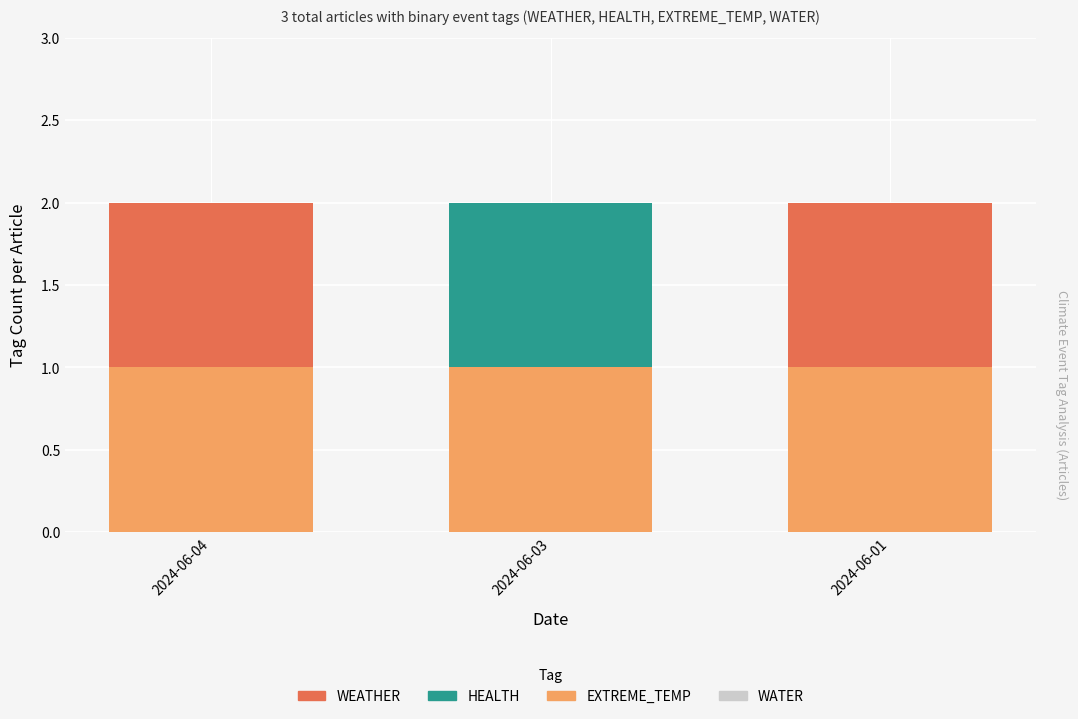

The value of EXTREME_TEMP at 2024-06-04 is 1. True or false?

True